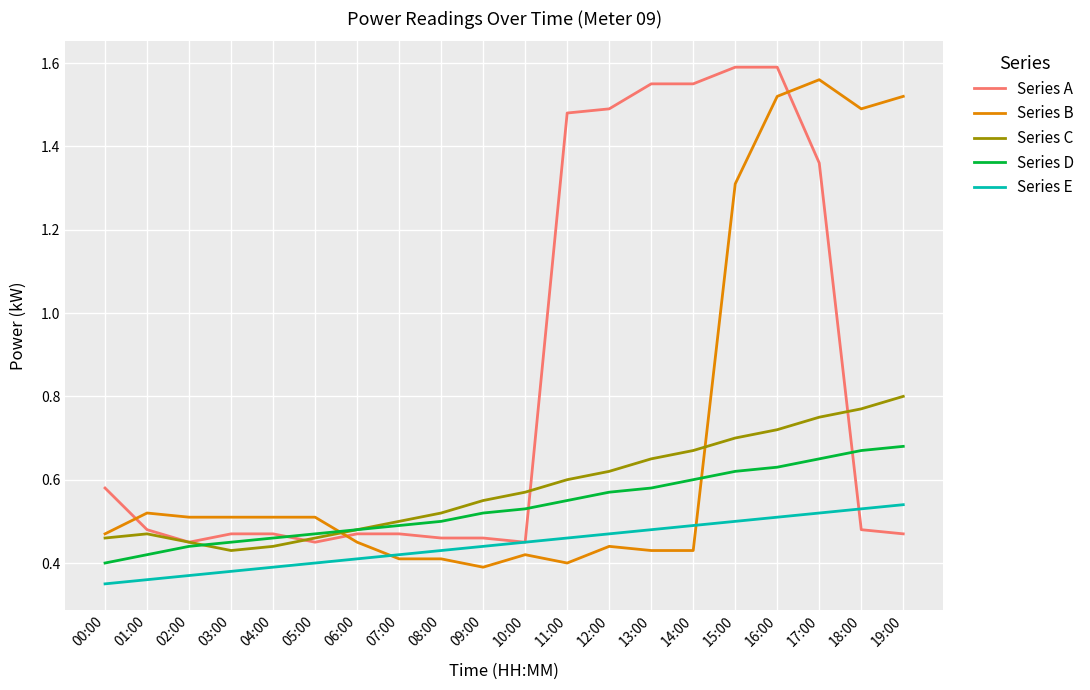

List the series in order of their peak value, lowest first.

Series E, Series D, Series C, Series B, Series A